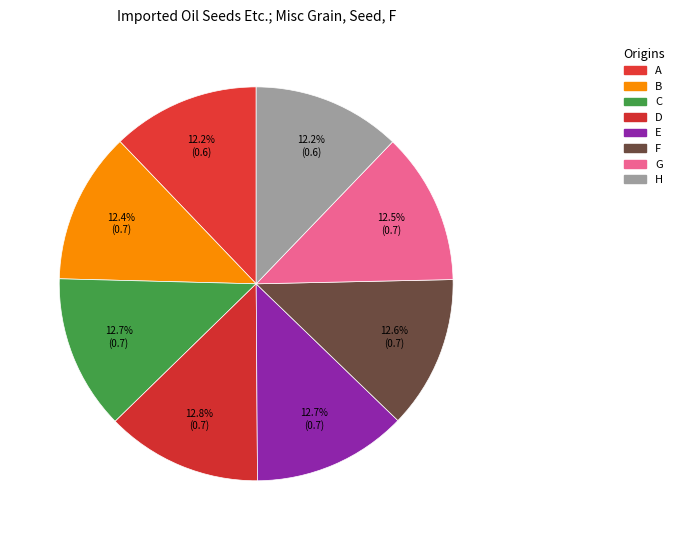

Is F the majority of the pie?

No